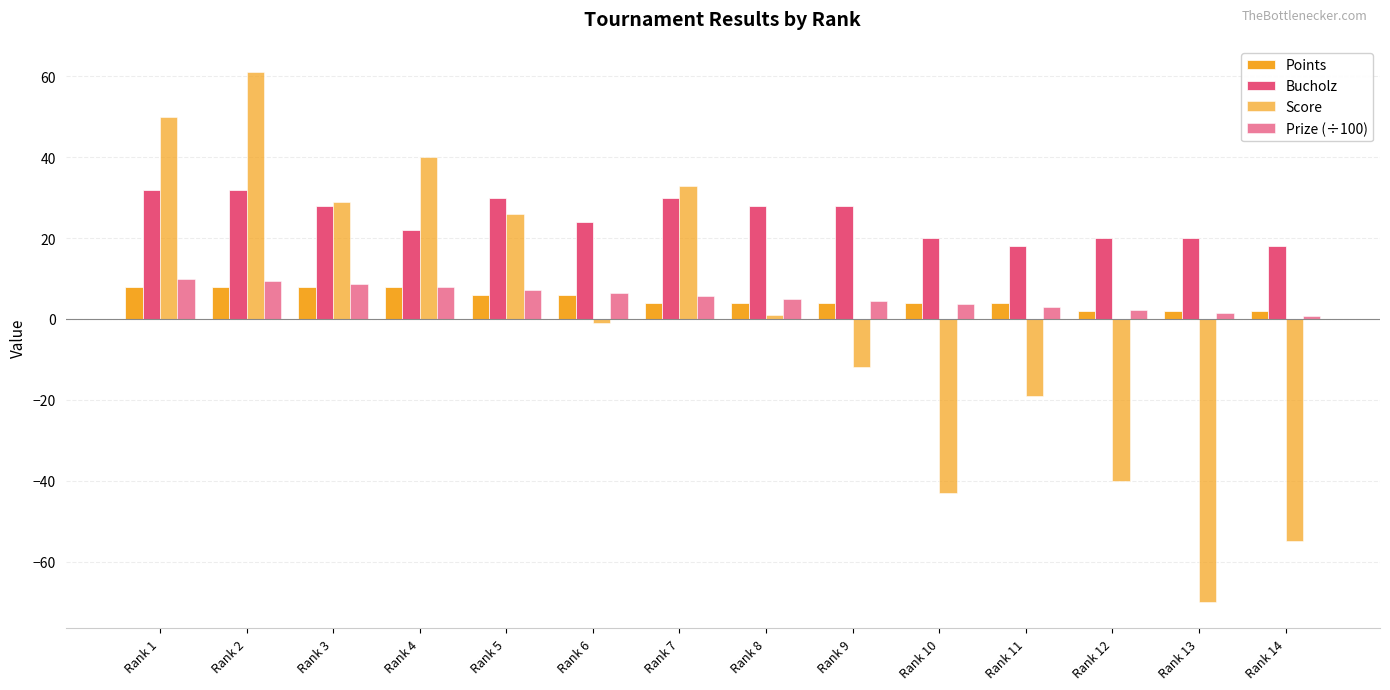

Which label corresponds to the smallest value in the chart?

Rank 13